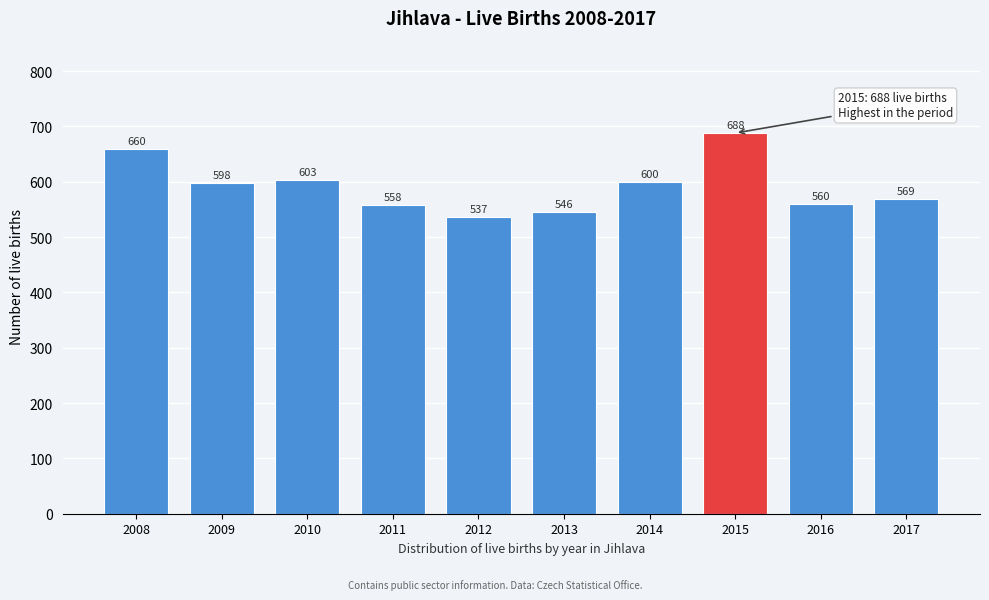

Reading left to right, transcribe all the data shown in this chart.

2008=660	2009=598	2010=603	2011=558	2012=537	2013=546	2014=600	2015=688	2016=560	2017=569